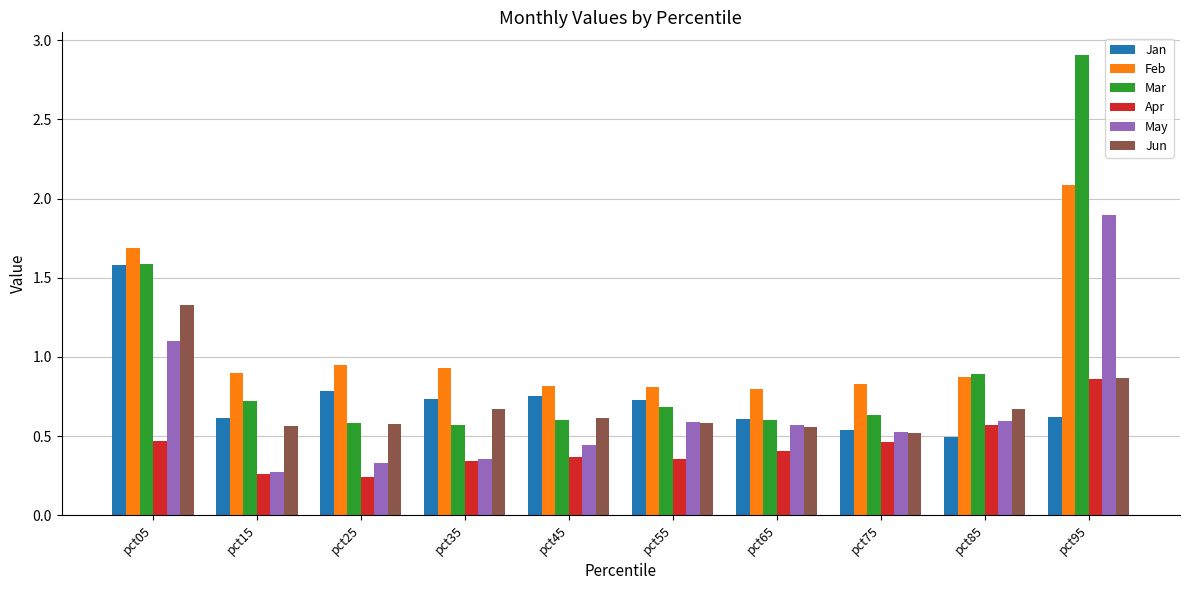

Which series changed the most between pct65 and pct85?

Mar